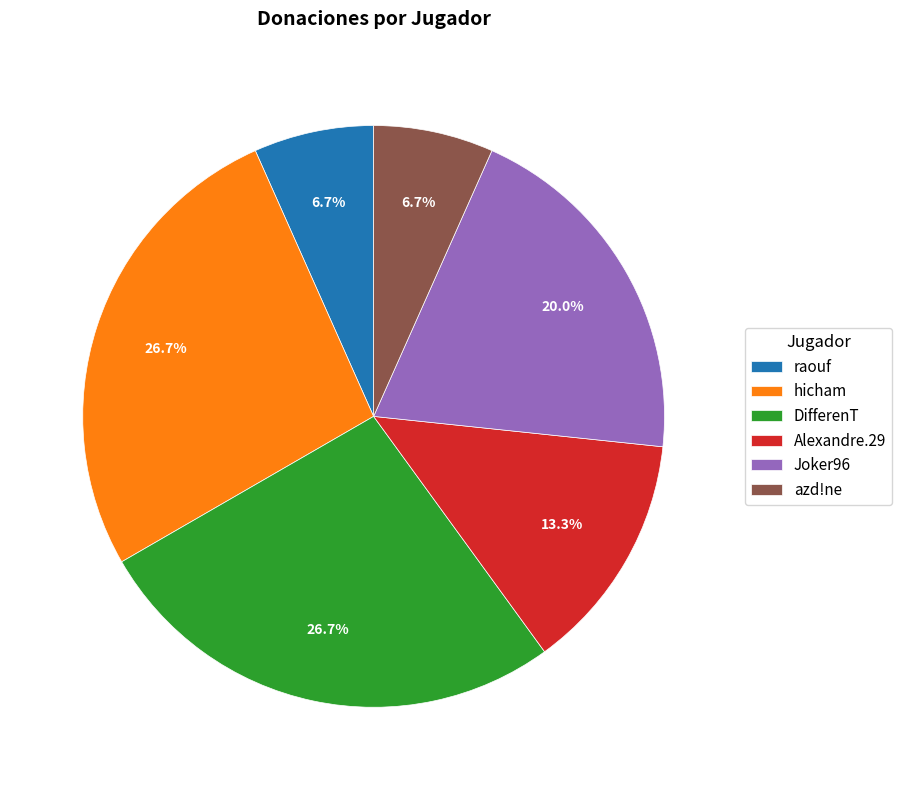

To the nearest percent, what portion does hicham represent?

27%